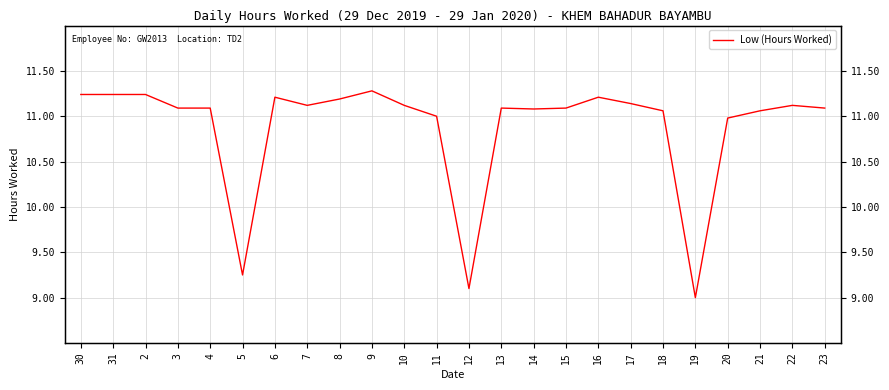

List the labels in order of value, largest first.

9, 30, 31, 2, 6, 16, 8, 17, 7, 10, 22, 3, 4, 13, 15, 23, 14, 18, 21, 11, 20, 5, 12, 19